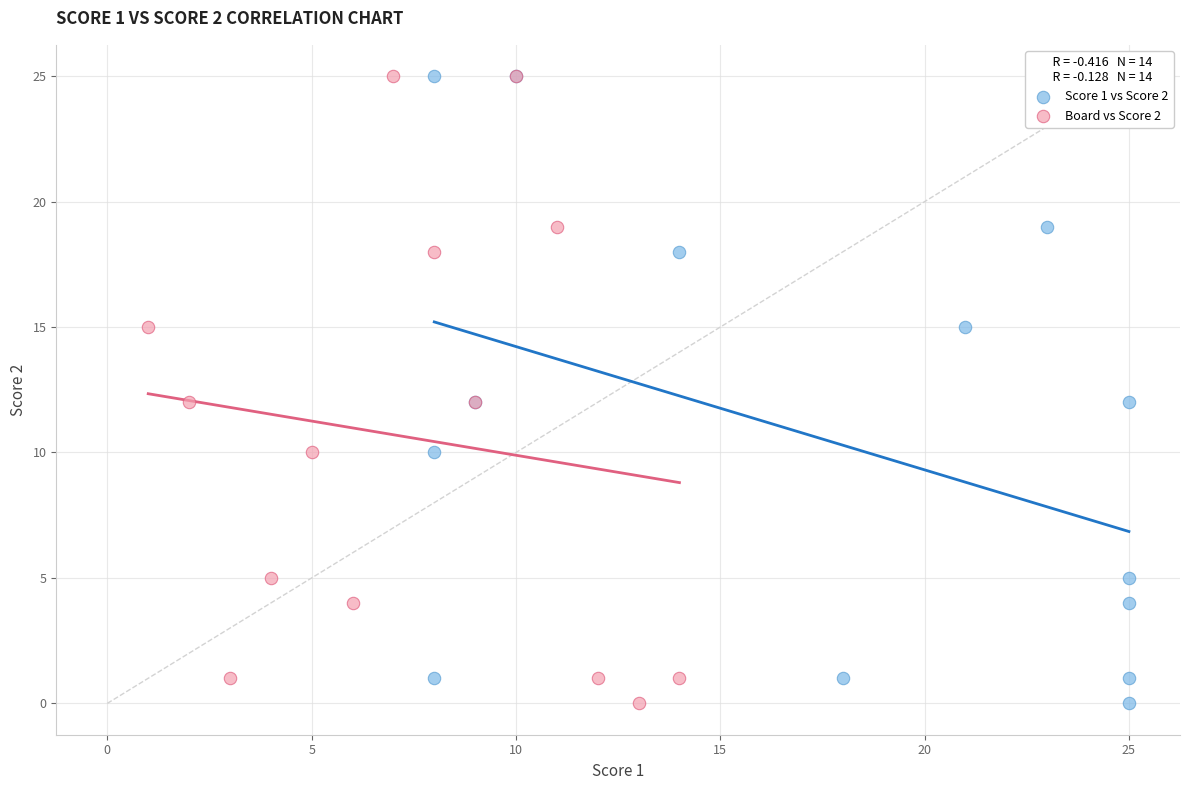

What are all the series names shown in the legend?

Score 1 vs Score 2, Board vs Score 2